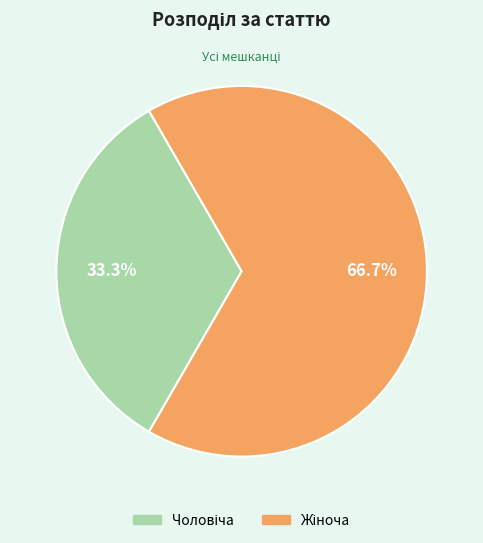

Is there a majority slice in this chart?

Yes